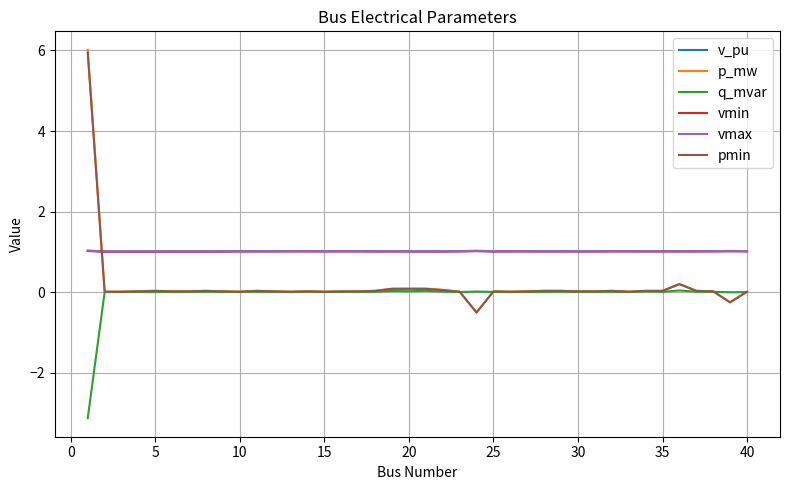

Which series has the largest range (max minus min)?

p_mw